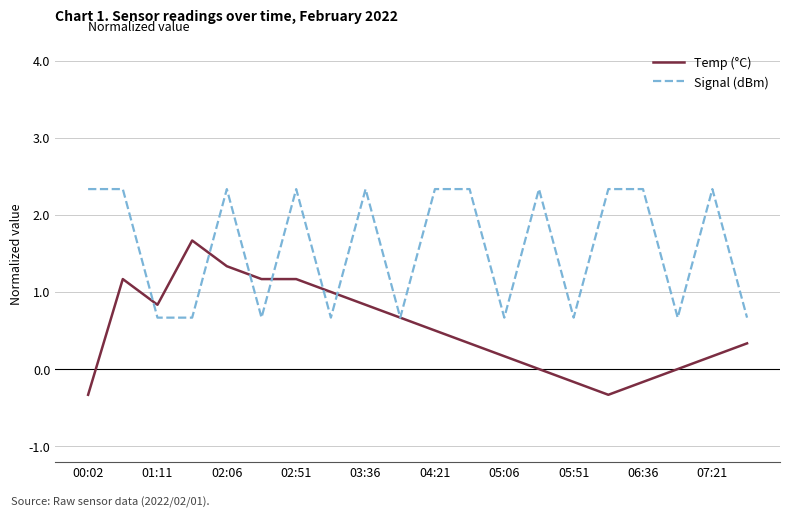

At how many categories does at least one series exceed 0?

20